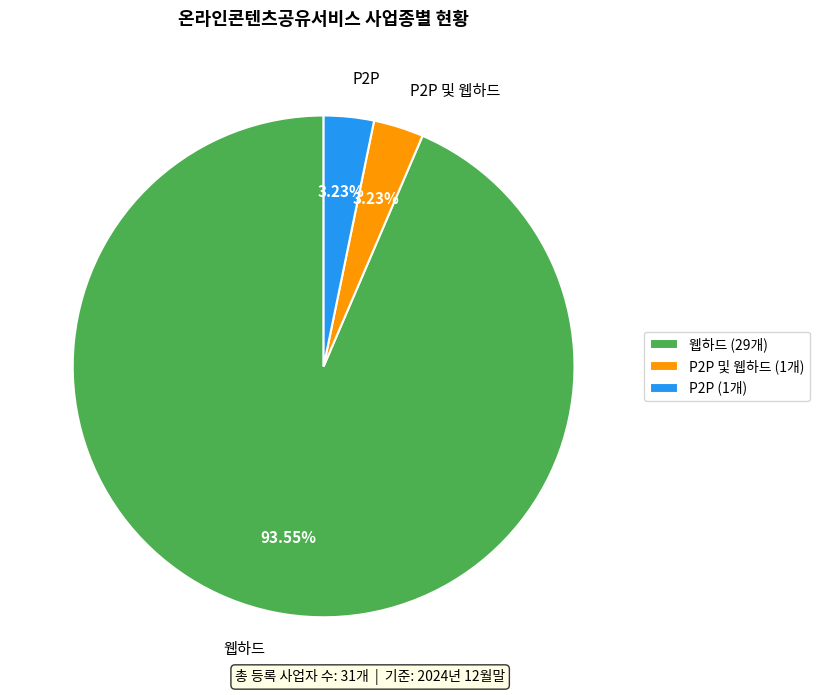

To the nearest percent, what is the difference between the largest and smallest slice percentages?

90%